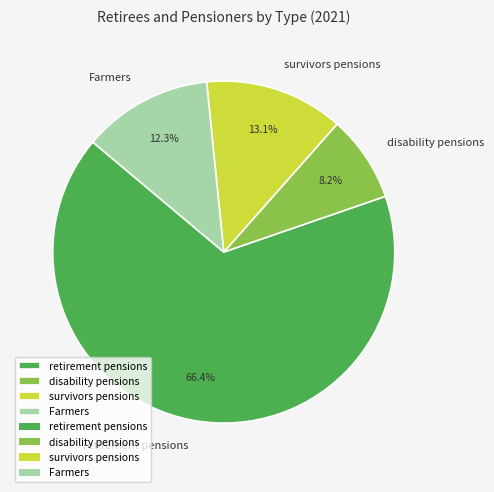

Between disability pensions and retirement pensions, which is larger?

retirement pensions